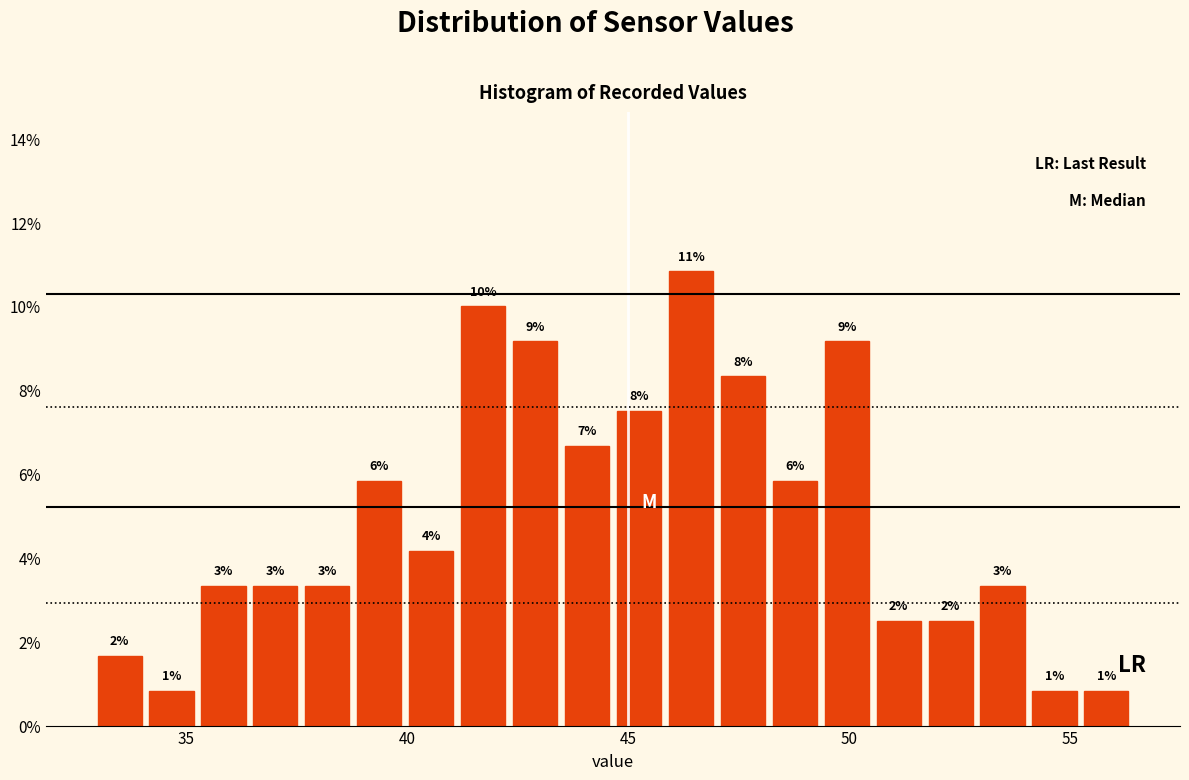

Around what value on the x-axis is the tallest bar? Give the approximate position of its centre, as read against the axis.

46.5